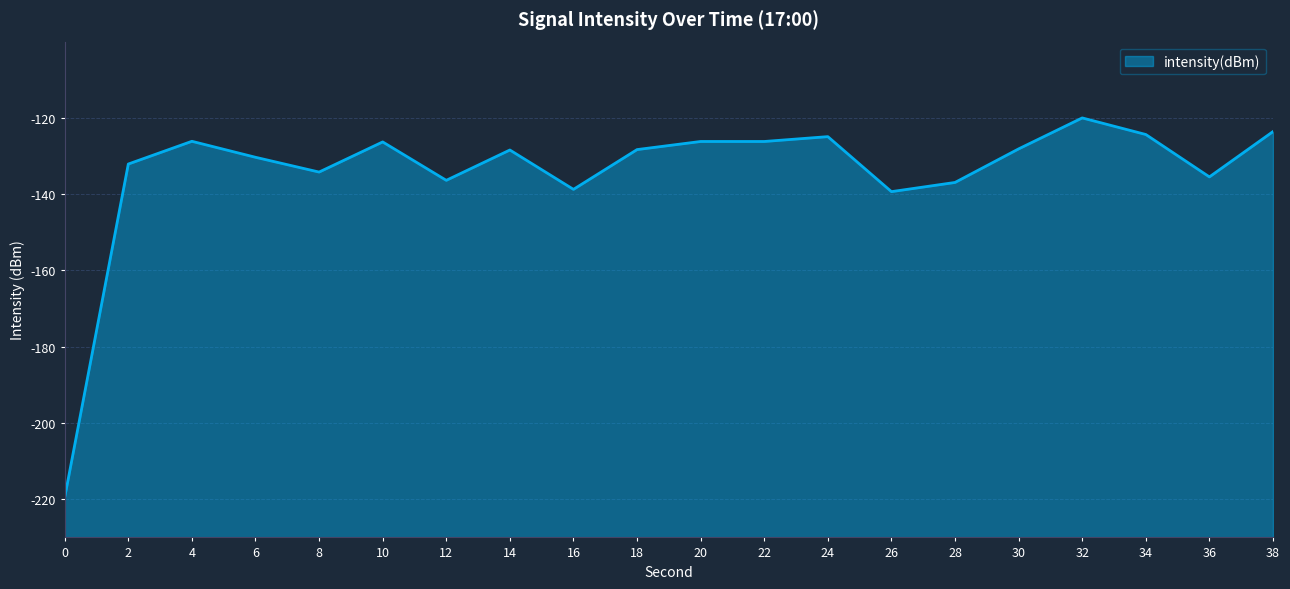

How many interior local peaks (higher than both neighbors) does the data have?

6